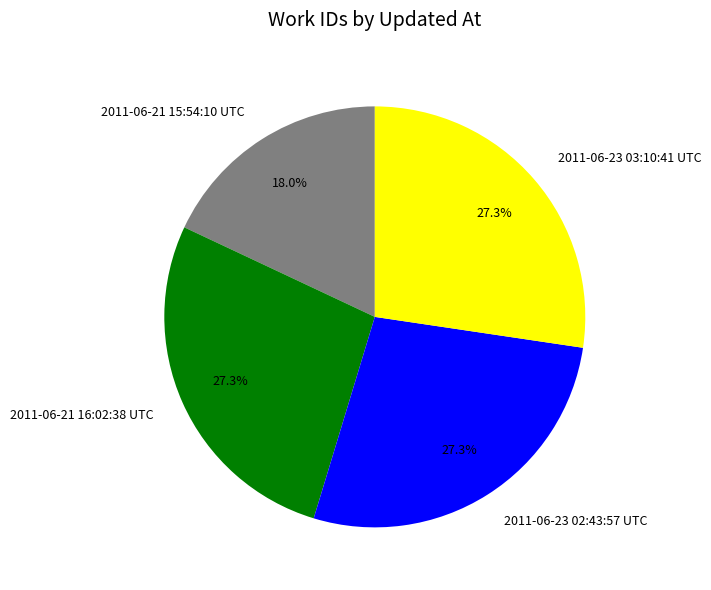

How many segments does this pie chart have?

4